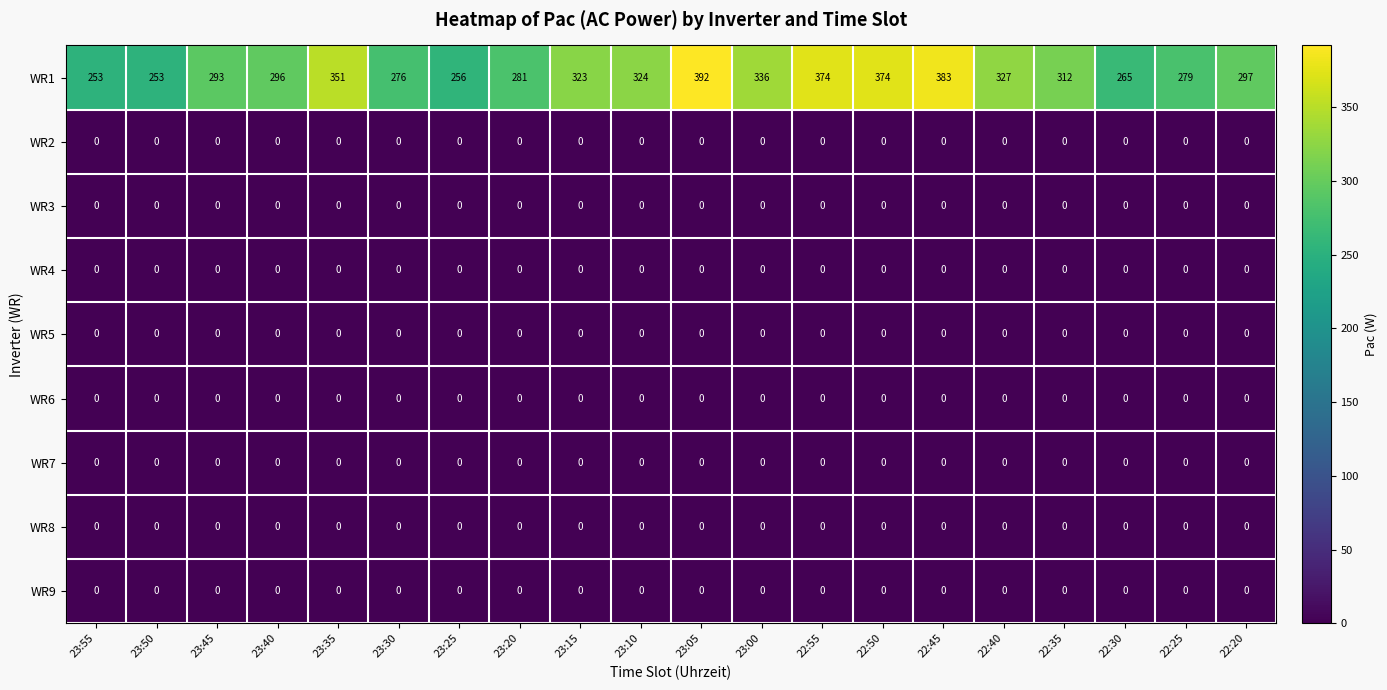

True or false: WR1 has a value of 351 at 23:35.

True